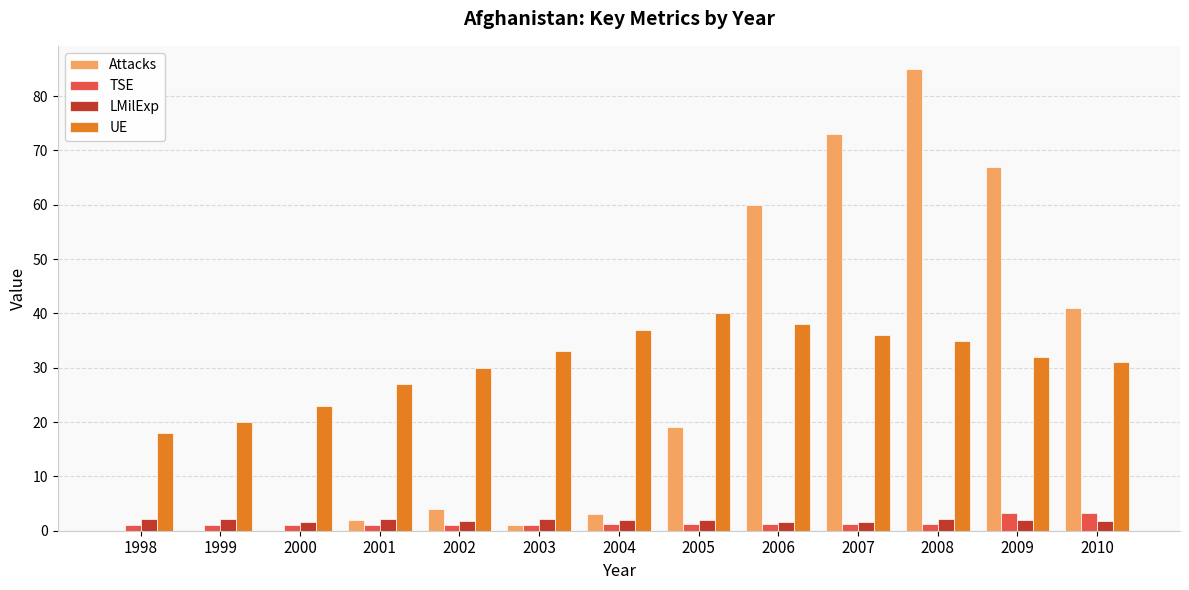

The UE series shows 33.0 at 2003. True or false?

True